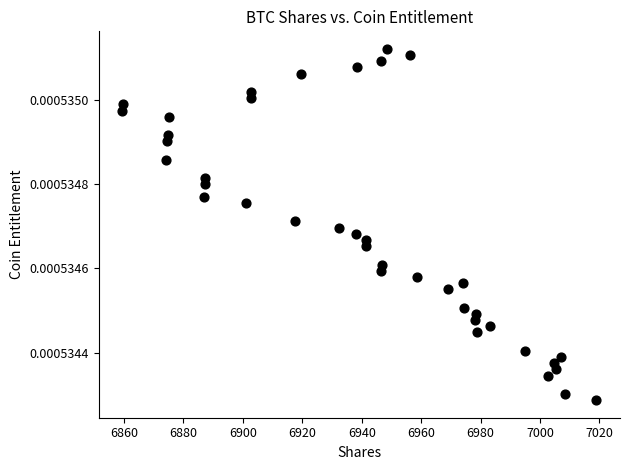

What is the range of X values (max minus min)?

159.5